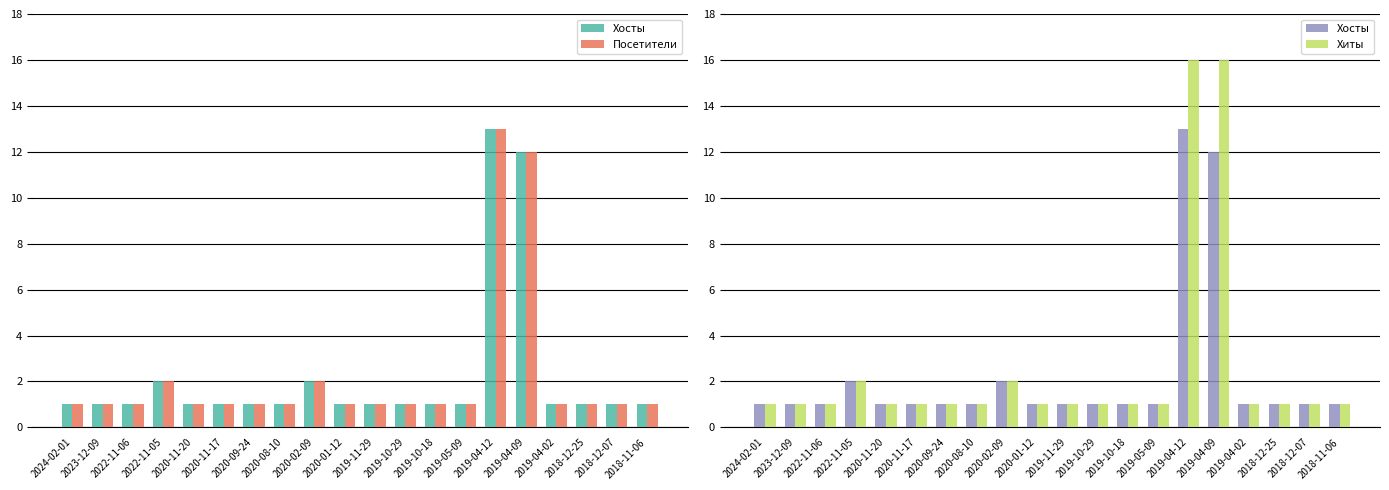

What is the total value across all series at 2024-02-01?

3